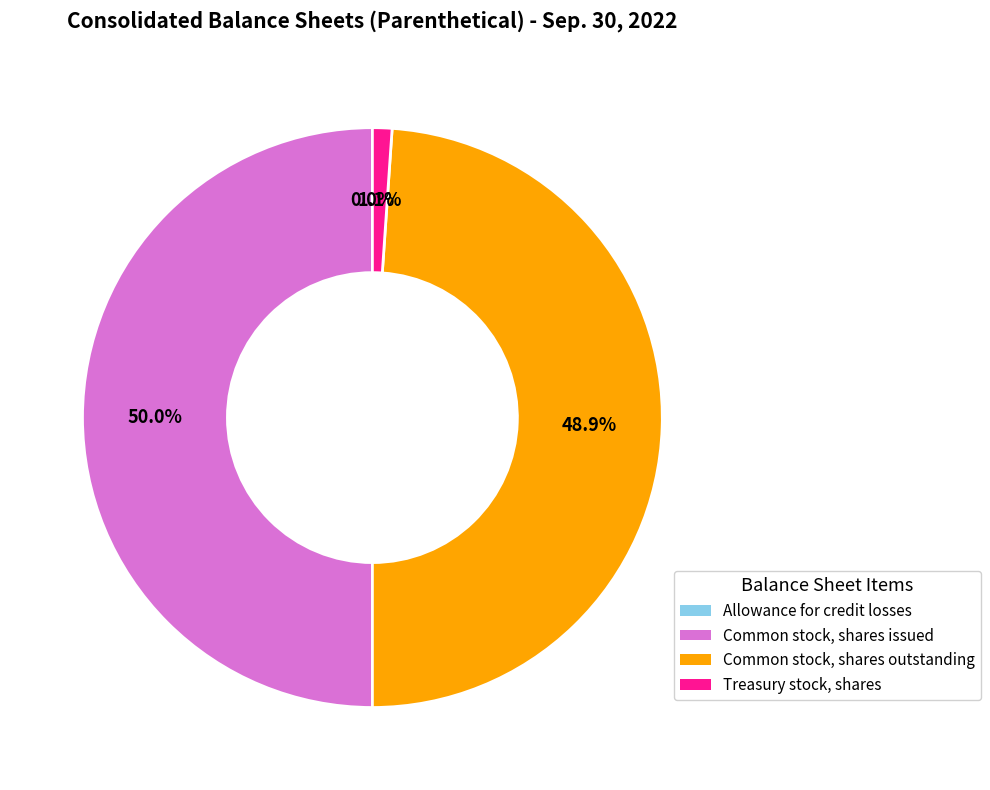

Which has a higher value, Treasury stock, shares or Common stock, shares outstanding?

Common stock, shares outstanding